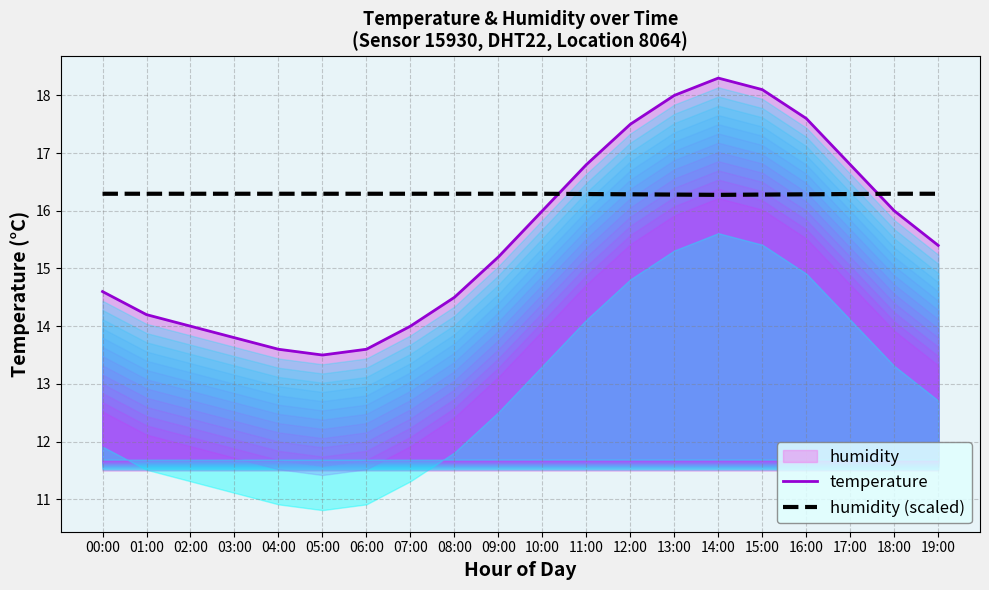

What is the lowest value of the humidity (scaled) series?

16.3